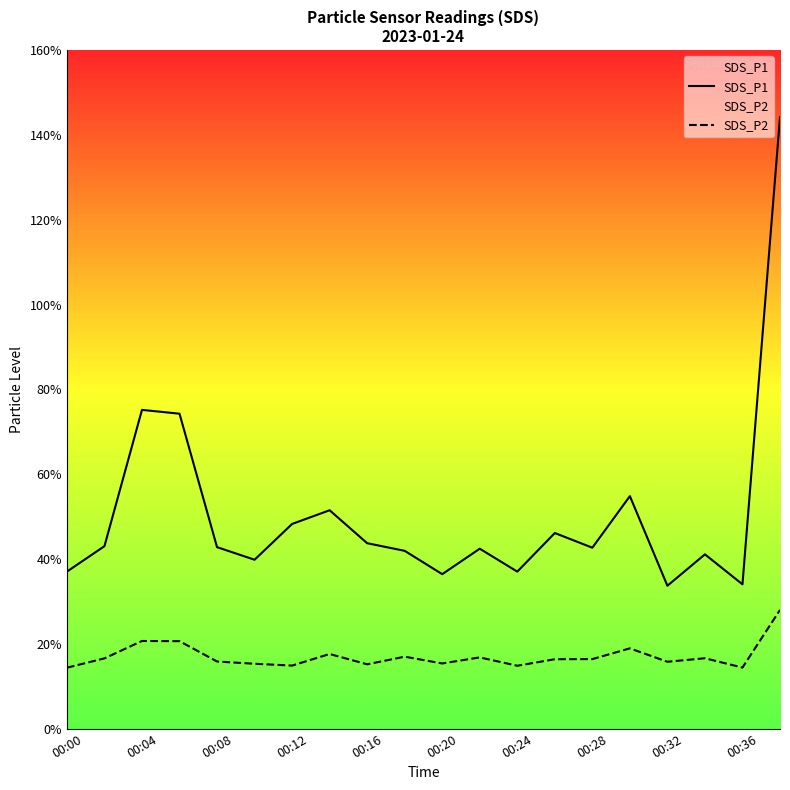

The value of SDS_P2 at 00:32 is 7.7. True or false?

False